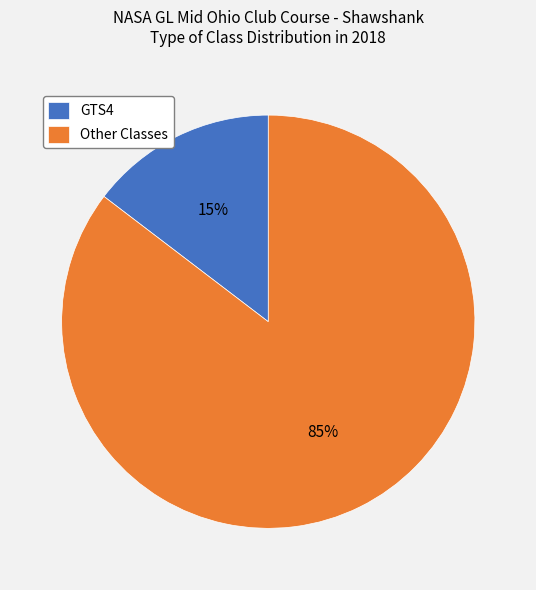

How many segments does this pie chart have?

2